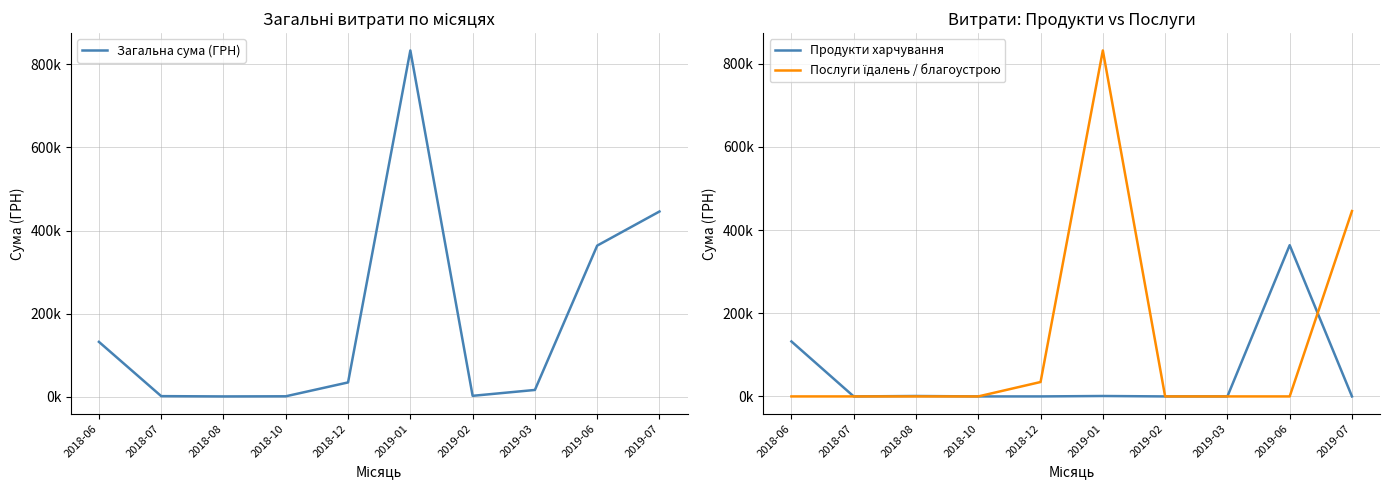

True or false: Загальна сума (ГРН) and Продукти харчування intersect in this chart.

False